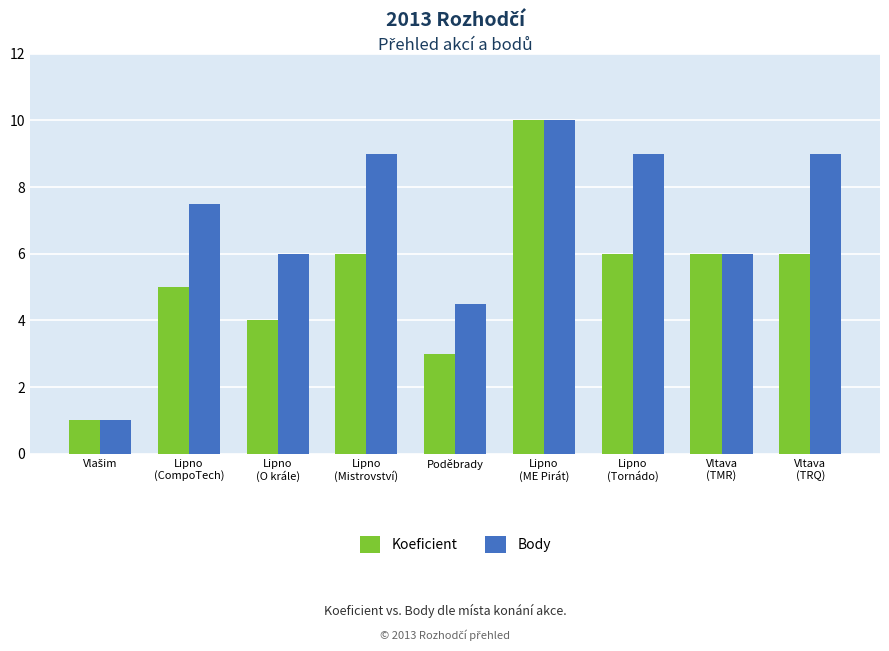

Reading left to right, list all the values displayed in this chart.

Koeficient: 1.0	5.0	4.0	6.0	3.0	10.0	6.0	6.0	6.0
Body: 1.0	7.5	6.0	9.0	4.5	10.0	9.0	6.0	9.0